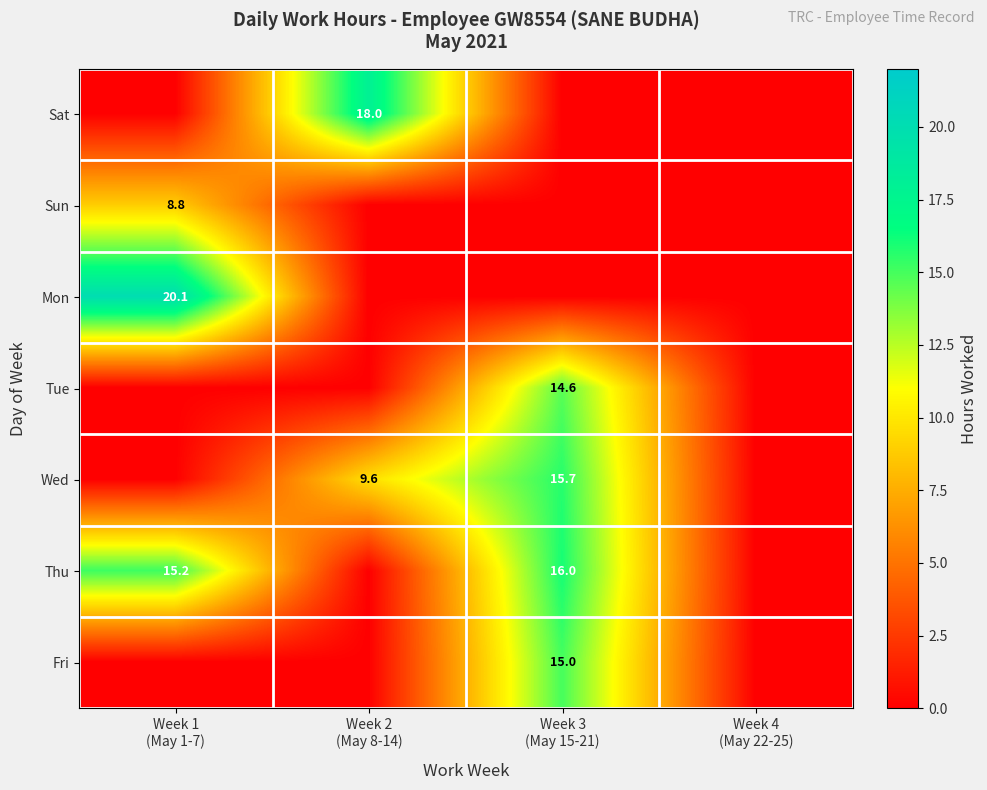

Is it true that Thu equals 16.0 at Week 3 (May 15-21)?

True